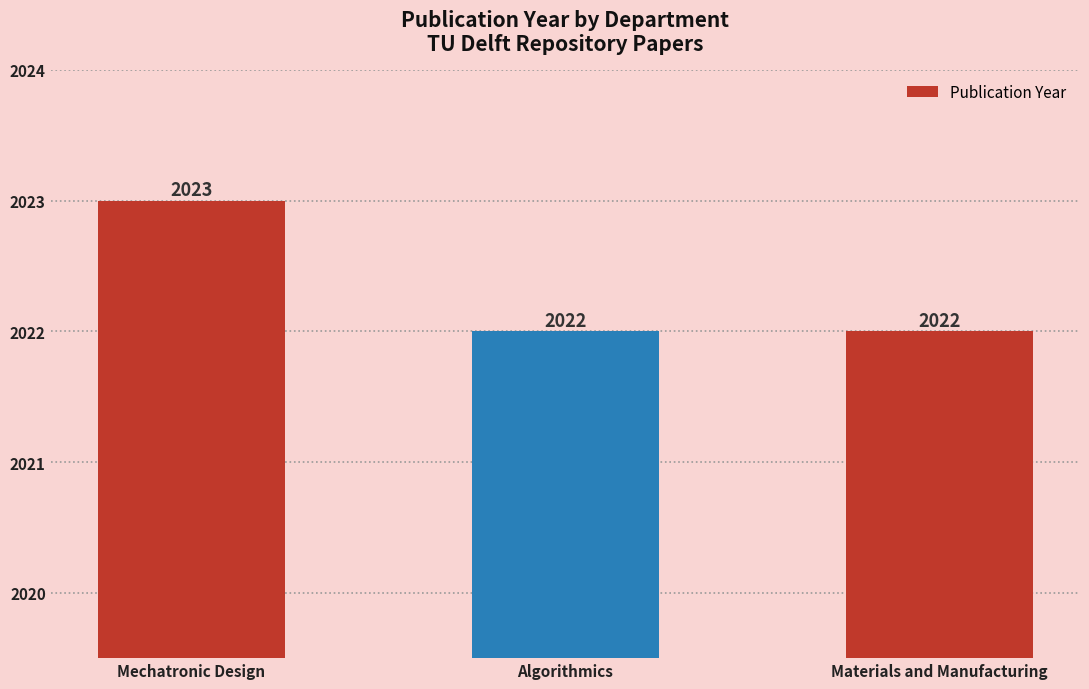

What is the greatest value displayed?

2023